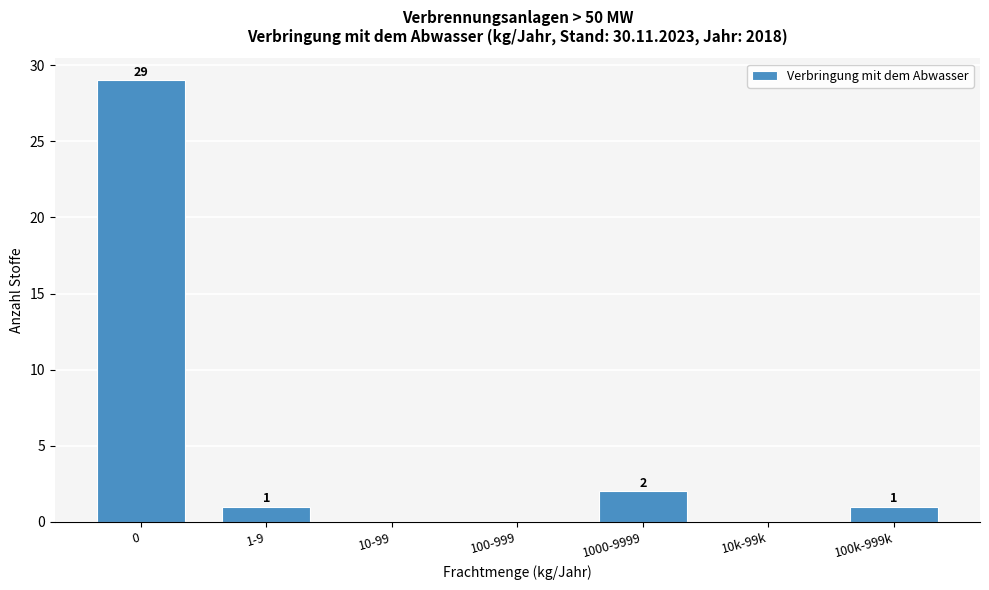

Reading left to right, what are all the values shown in this chart?

0=29	1-9=1	10-99=0	100-999=0	1000-9999=2	10k-99k=0	100k-999k=1